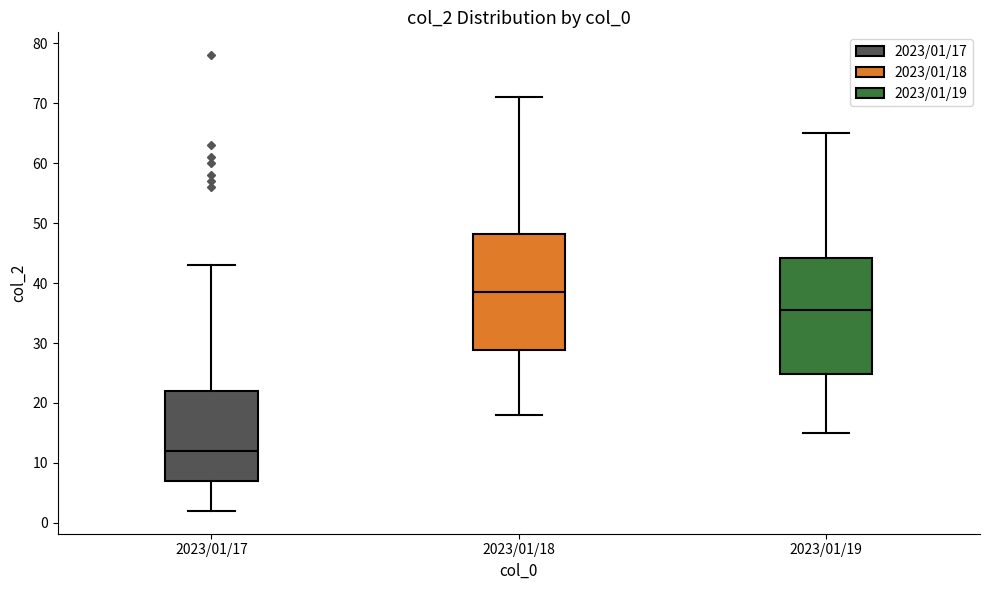

Reading left to right, read every box against the y-axis: the position of its median line, the range the box covers, and the ends of its whiskers. The values are not printed on the chart, so give them approximately, as read against the axis.

2023/01/17: median 12, box 7 to 22, whiskers 2 to 43
2023/01/18: median 39, box 29 to 48, whiskers 18 to 71
2023/01/19: median 36, box 25 to 44, whiskers 15 to 65